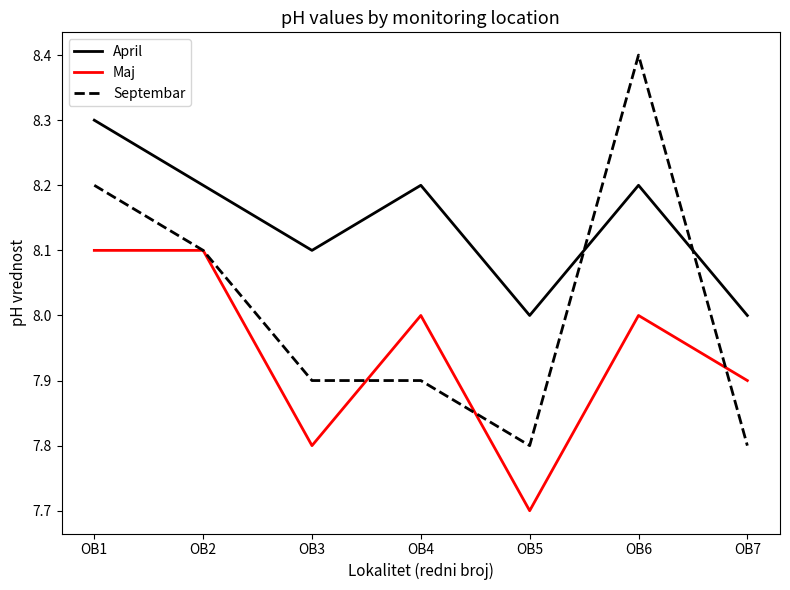

The April series shows 8.2 at OB6. True or false?

True